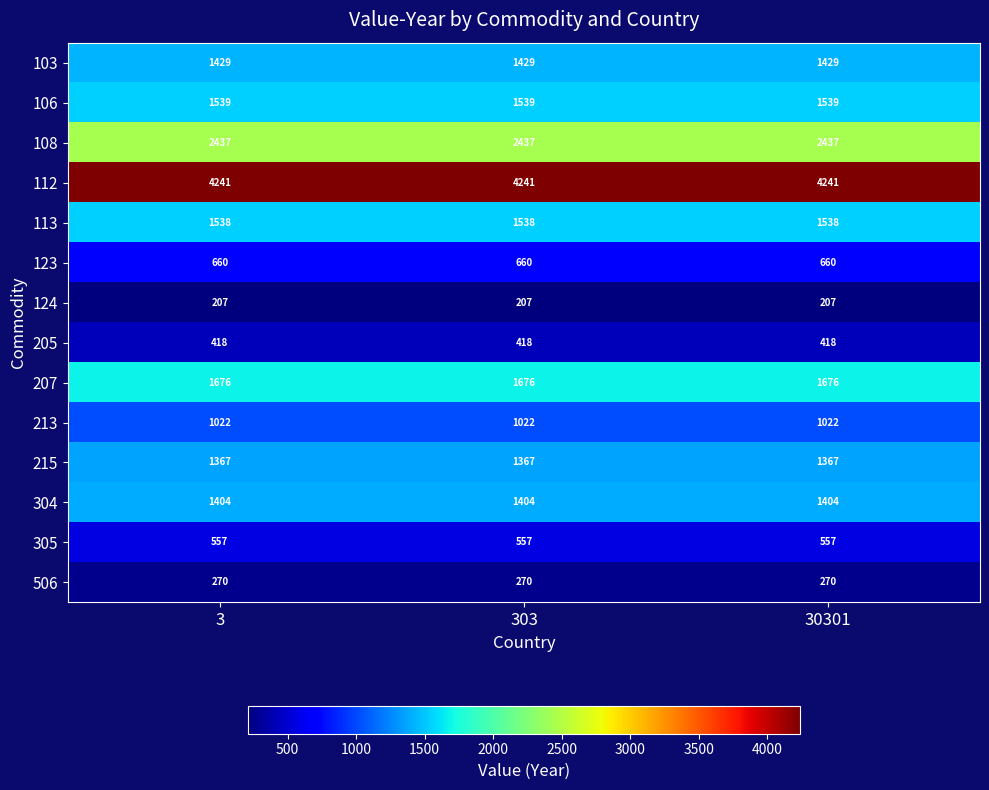

What is the total value across all series at 303?

18765